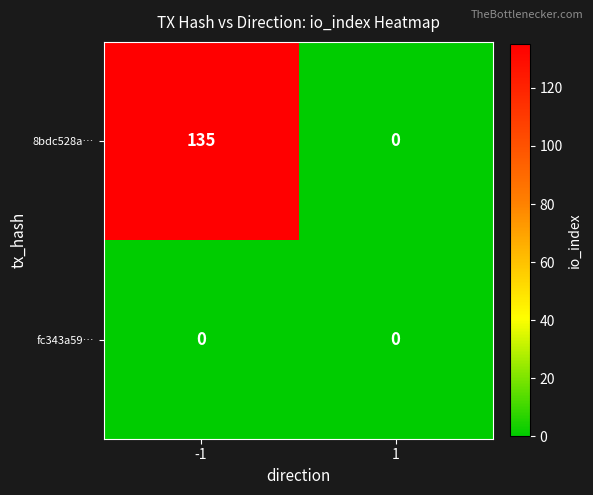

Reading left to right, extract all data points from this chart.

8bdc528a…: -1=135	1=0
fc343a59…: -1=0	1=0